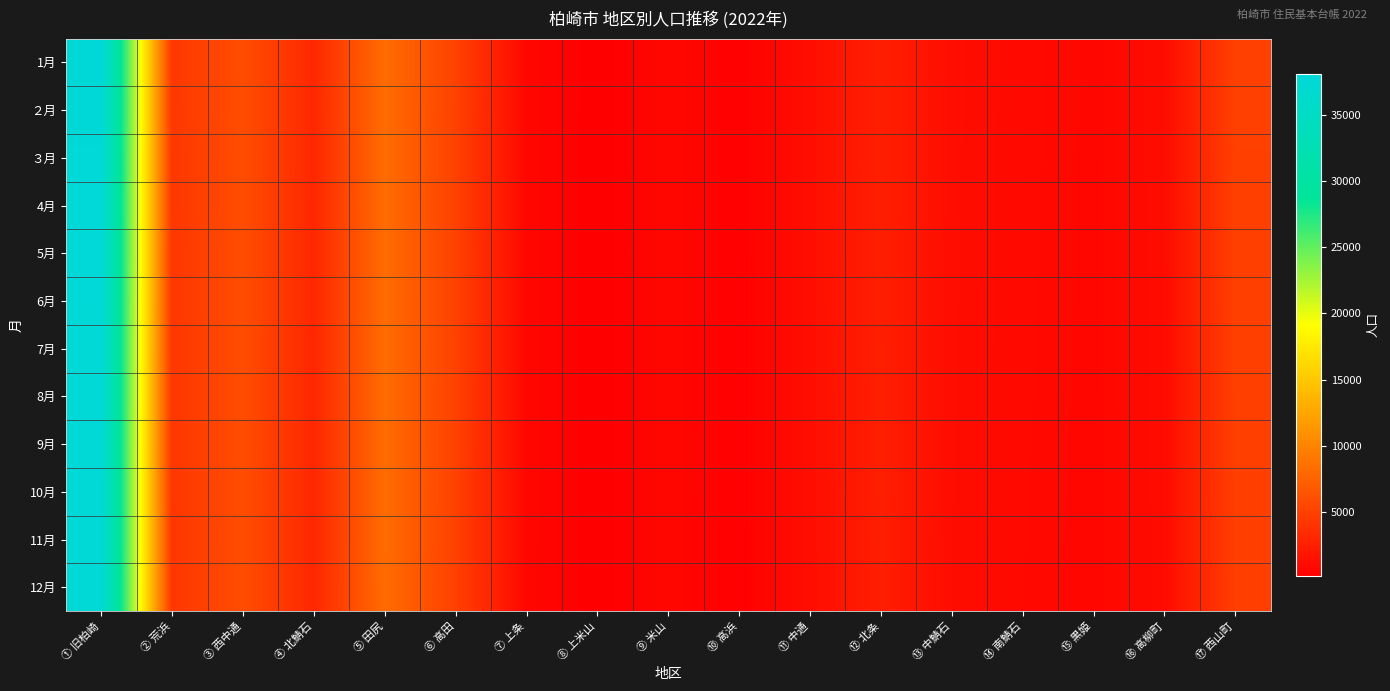

Which series changed the most between ⑤ 田尻 and ⑬ 中鯖石?

11月